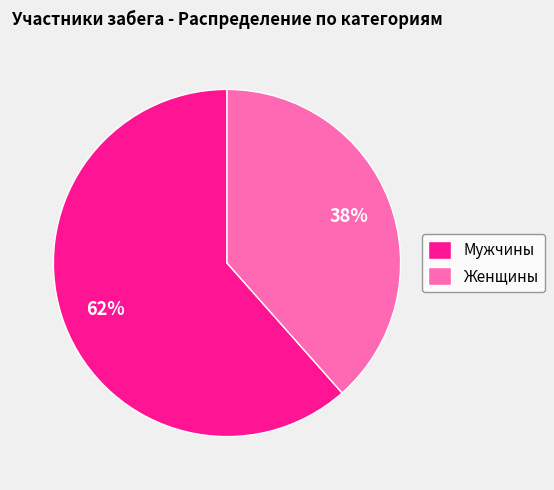

To the nearest percent, what percentage of the pie is Женщины?

38%